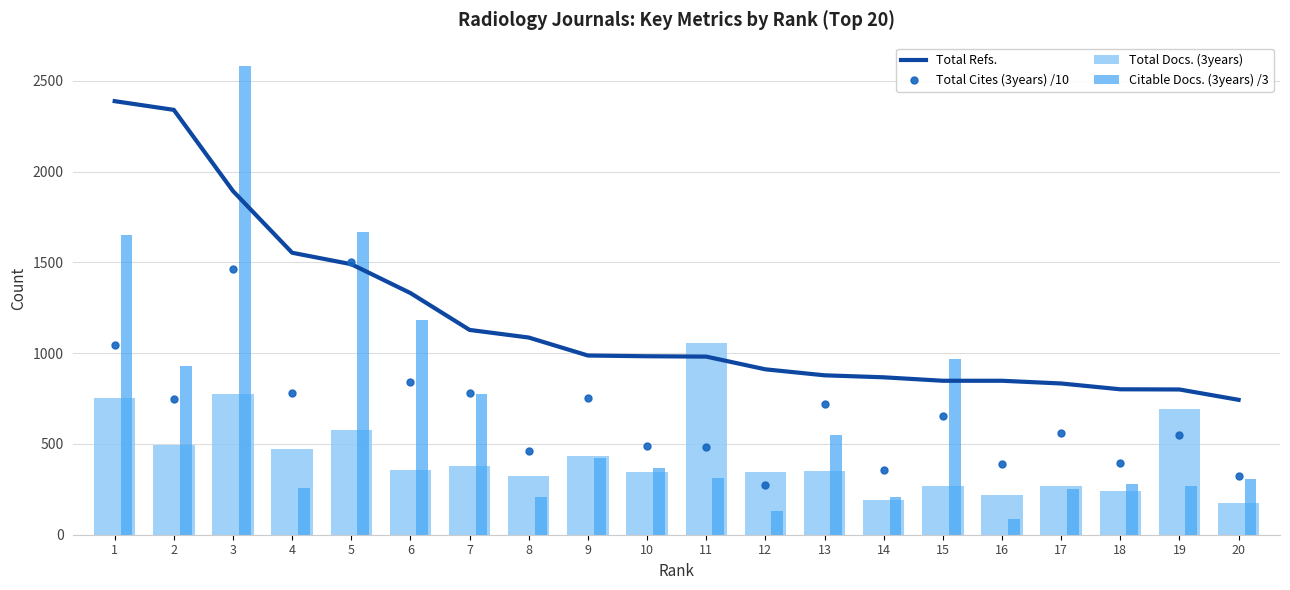

What is the total value across all series at 19?

2308.1